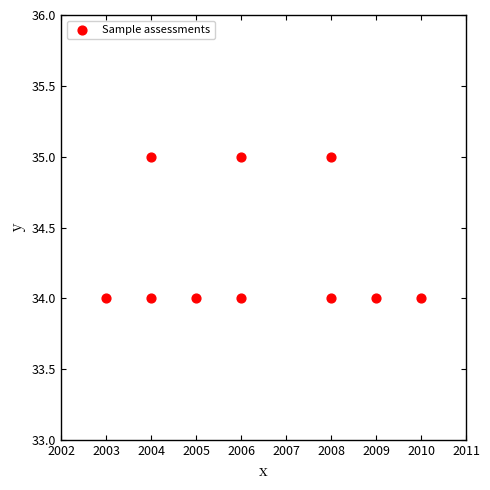

What is the range of X values (max minus min)?

7